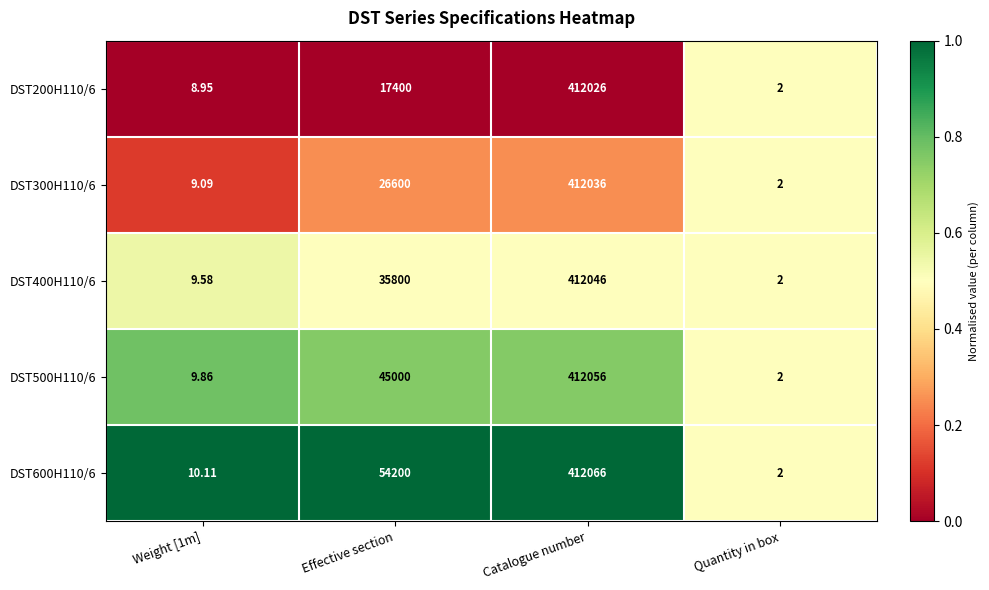

Is the value of DST300H110/6 at Weight [1m] greater than the value of DST400H110/6 at Weight [1m]?

No